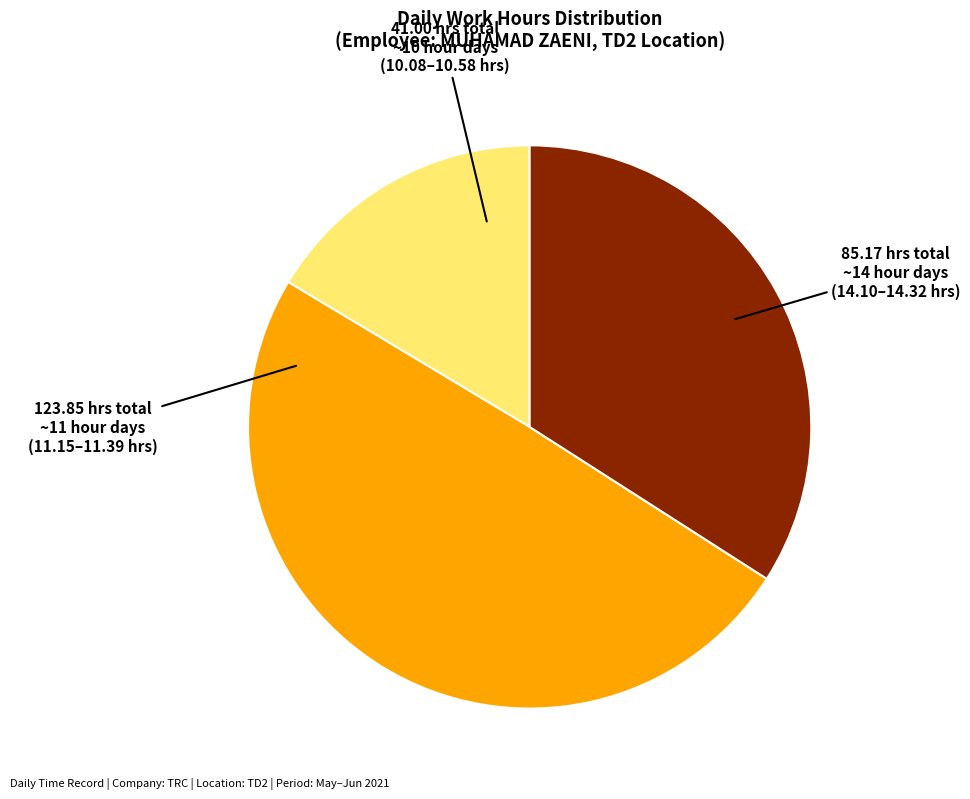

Is there any slice that represents more than half of the pie?

No